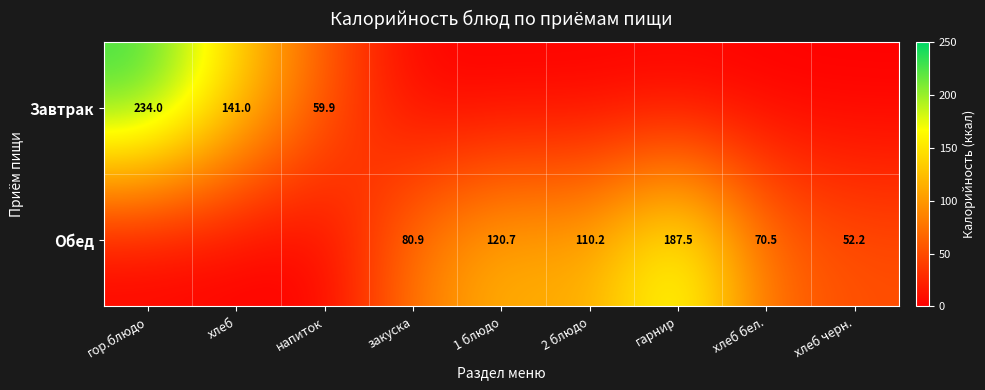

The Завтрак series shows 59.9 at напиток. True or false?

True